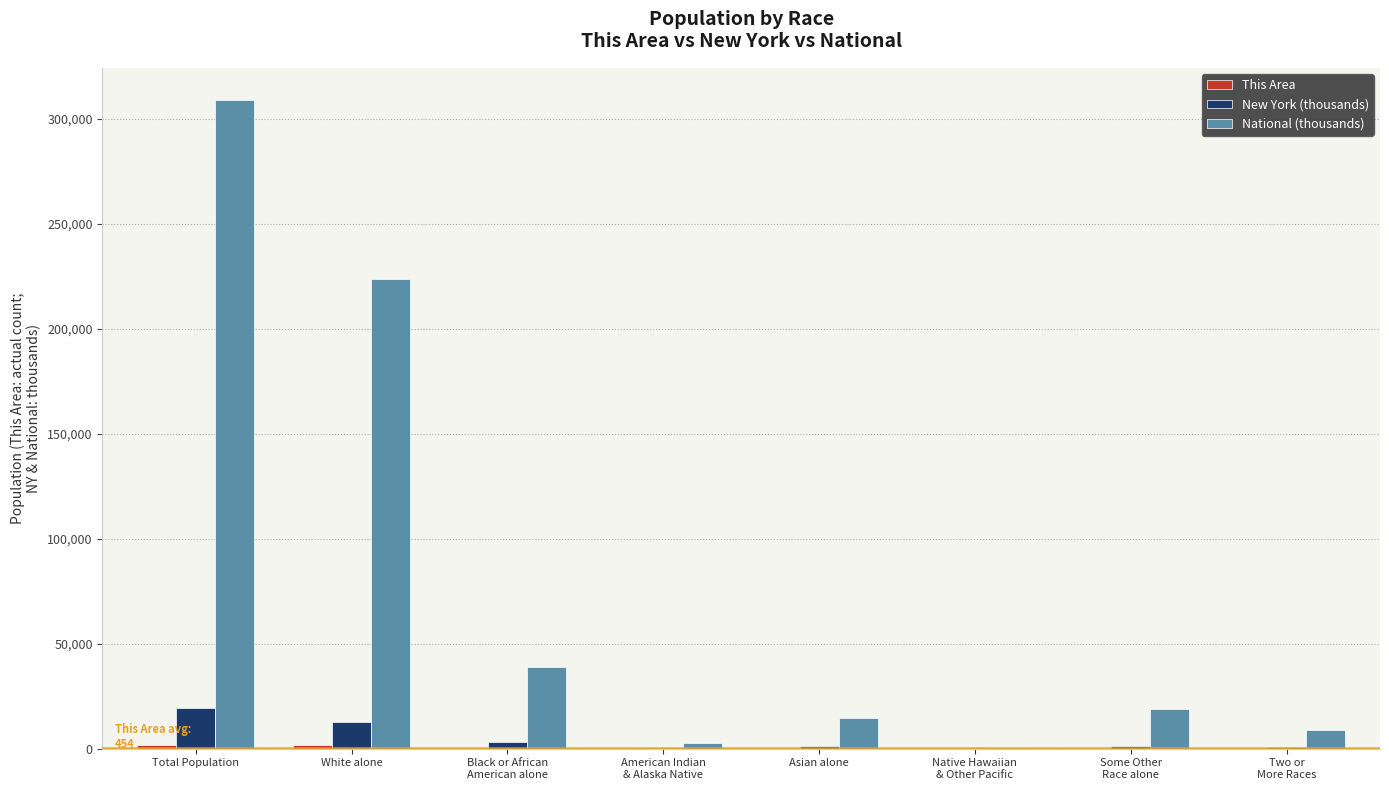

Where is National (thousands) nearest to the value 154642?

White alone